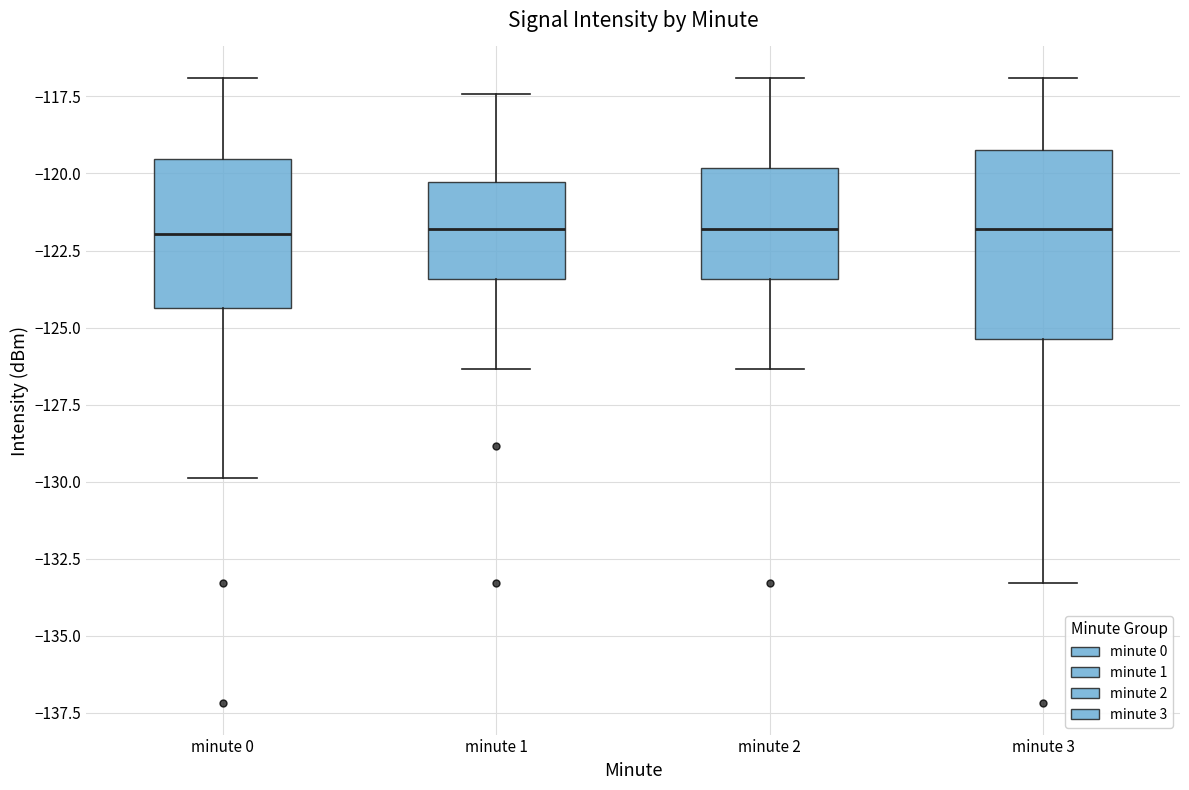

Comparing the boxes themselves (not the whiskers), which one is the tallest?

minute 3